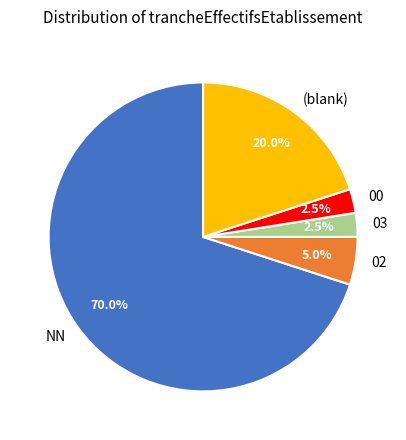

Which category has the biggest portion of the pie?

NN